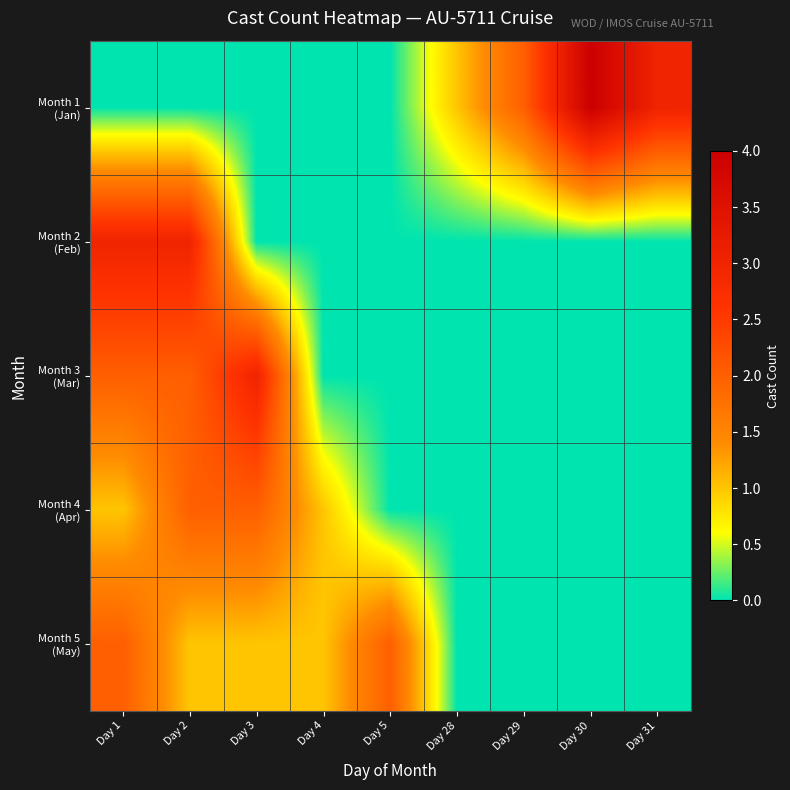

Which series has the largest total across all categories?

Month 1 (Jan)